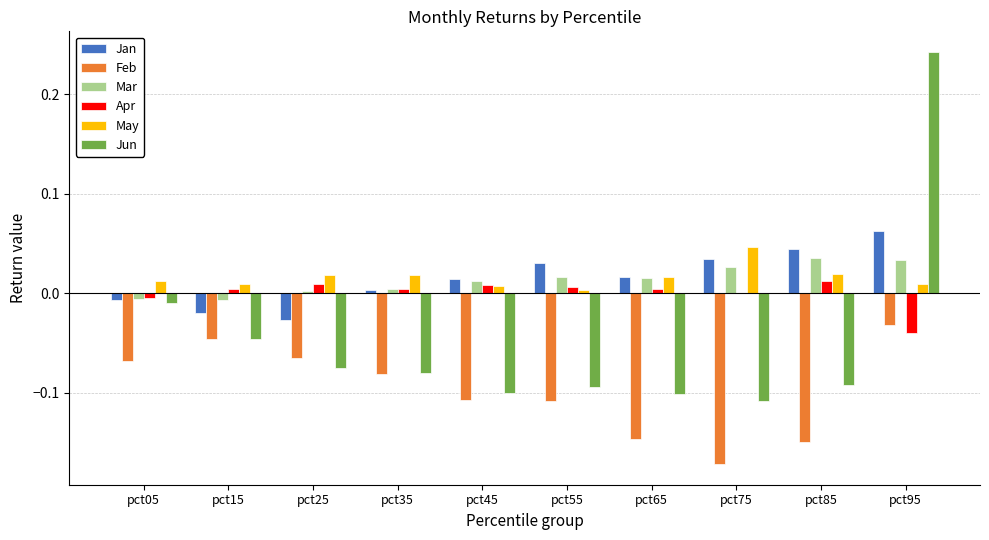

Count the number of categories in the chart.

10